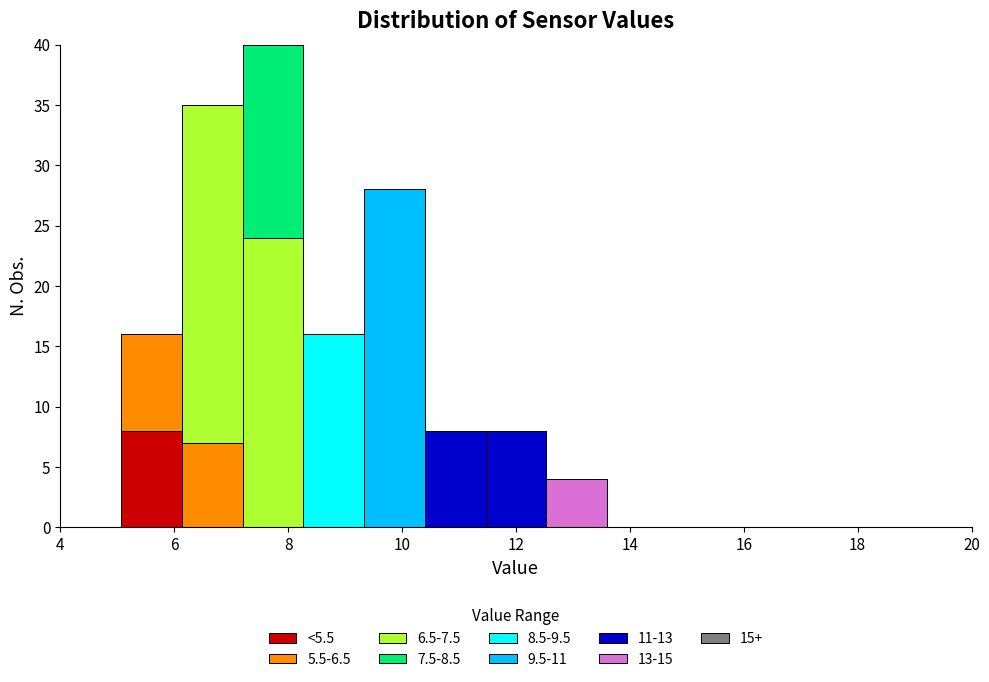

What is the total height of the stacked bar covering 8.2 to 9.4 on the x-axis? Neither the bar edges nor the heights are printed on the chart, so give them approximately, as read against the axes.

16